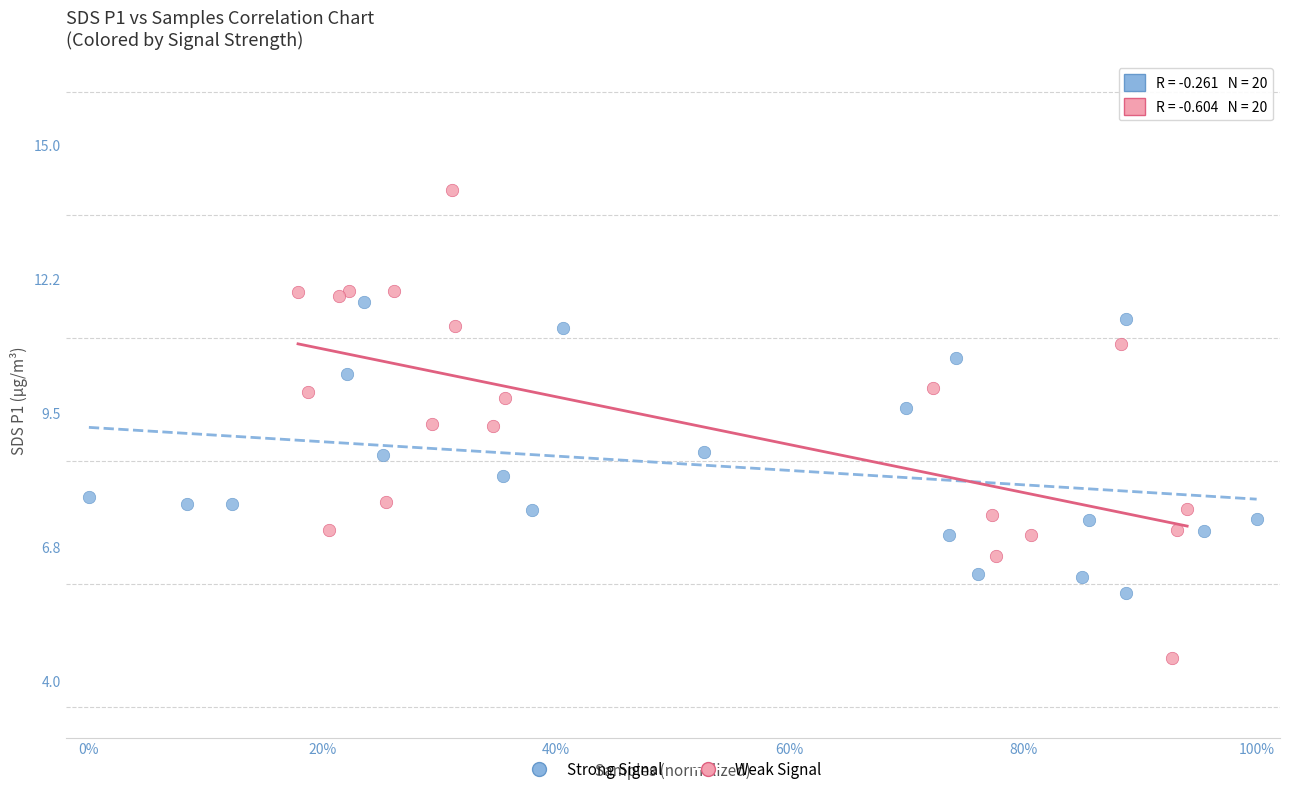

What are all the series names shown in the legend?

Strong Signal, Weak Signal